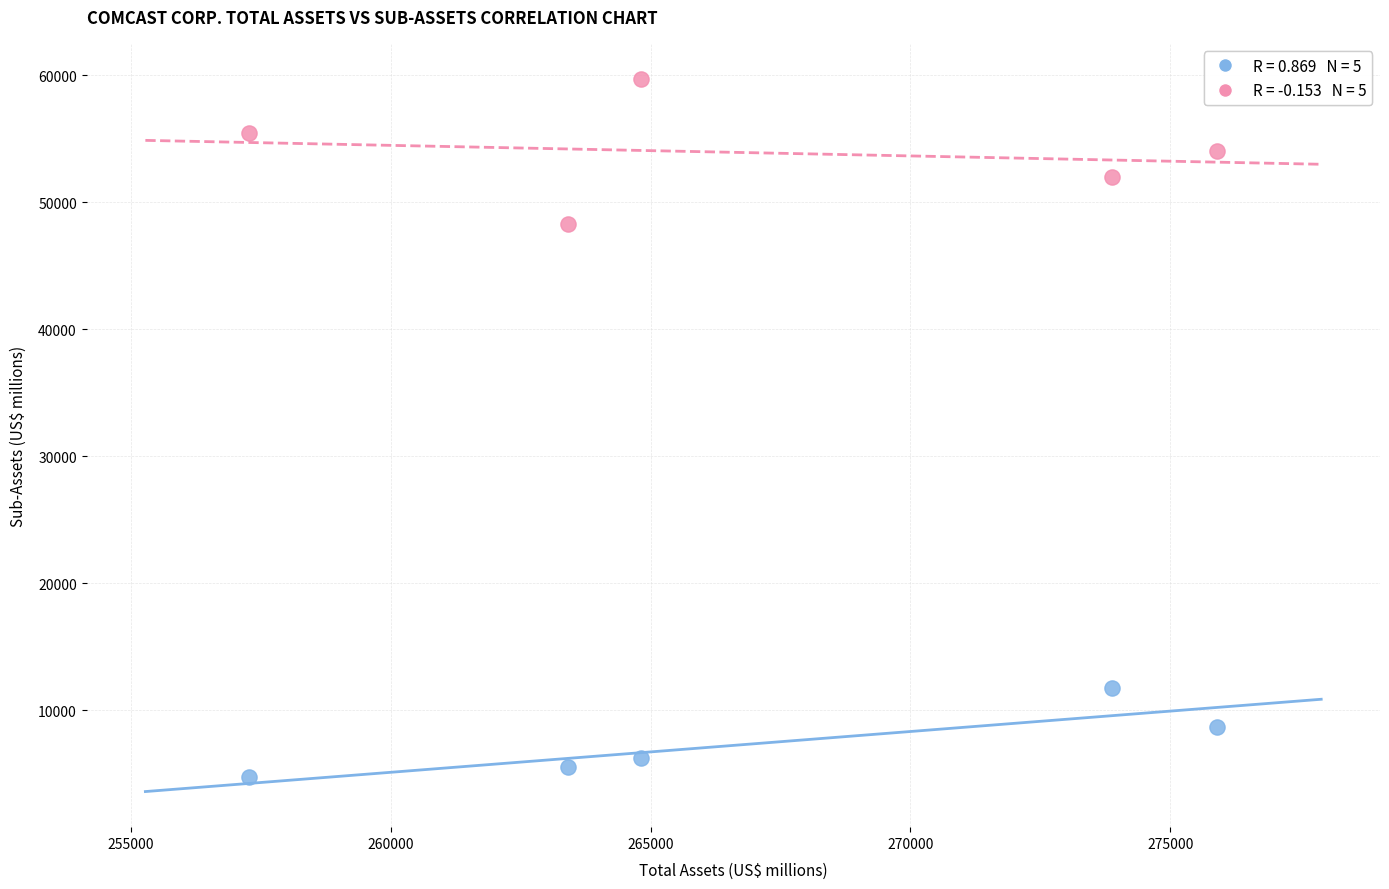

Across all data points, what is the range of X values (max minus min)?

18630